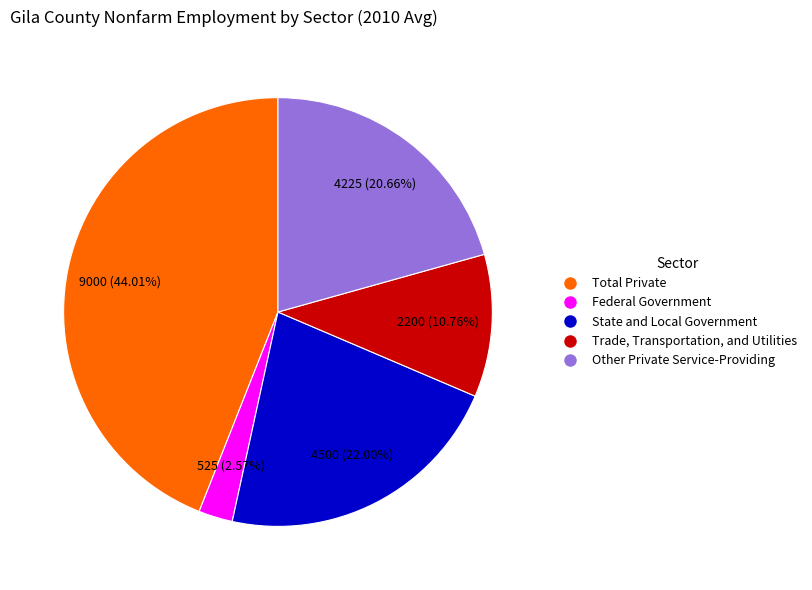

Is it true that Total Private is 37% of the pie?

False